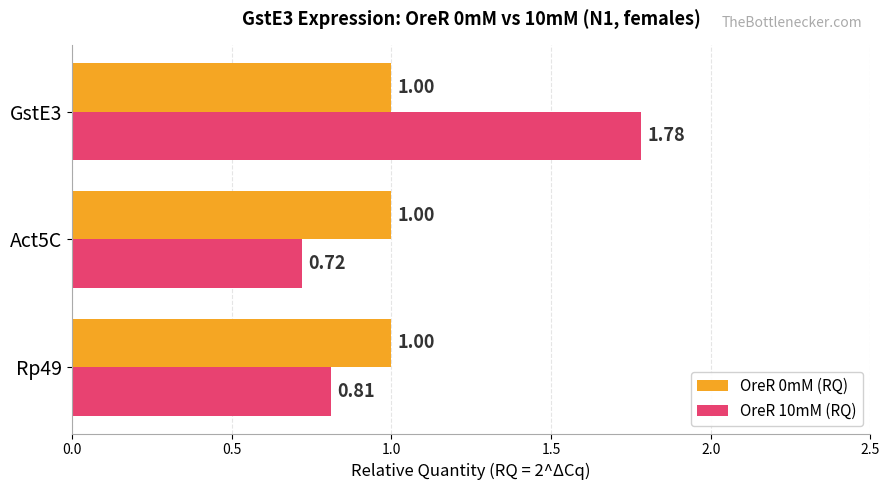

At how many categories does at least one series exceed 0?

3